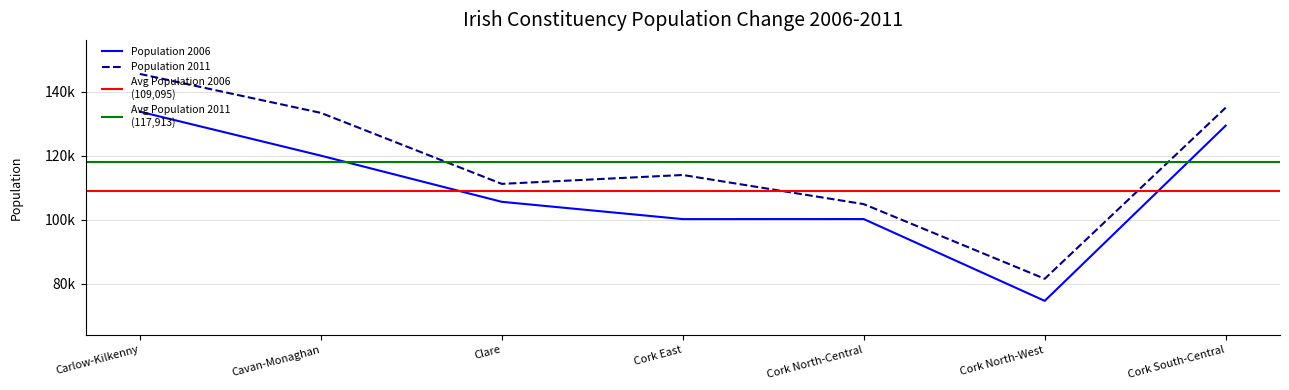

True or false: Population 2006 has more than 0 points higher than both neighbors.

True